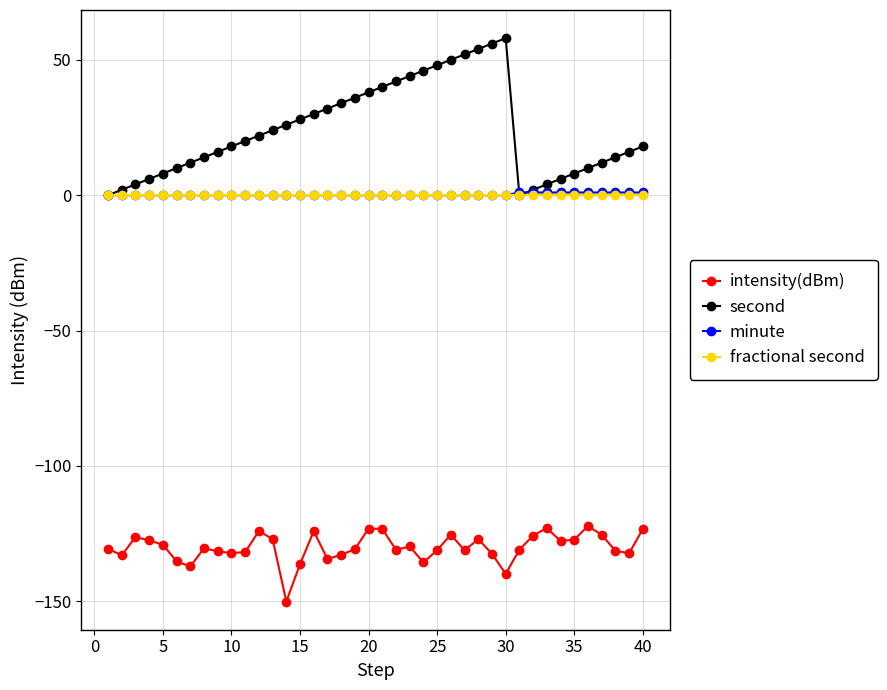

At how many categories does at least one series exceed 29?

15